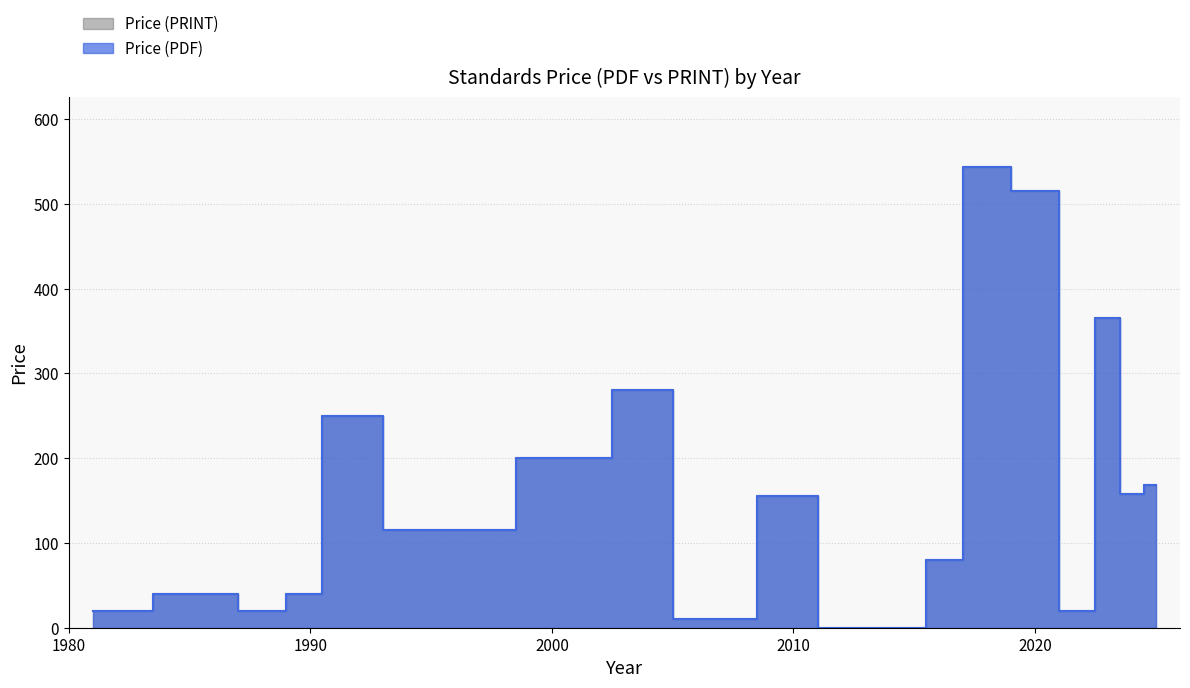

Reading right to left, list all the values displayed in this chart.

Price (PDF): 168.7	158.0	365.0	20.0	515.0	544.0	80.0	0.0	0.0	155.0	10.0	280.0	200.0	115.0	250.0	40.0	20.0	40.0	20.0
Price (PRINT): 168.7	158.0	365.0	20.0	515.0	544.0	80.0	0.0	0.0	155.0	10.0	280.0	200.0	115.0	250.0	40.0	20.0	40.0	20.0